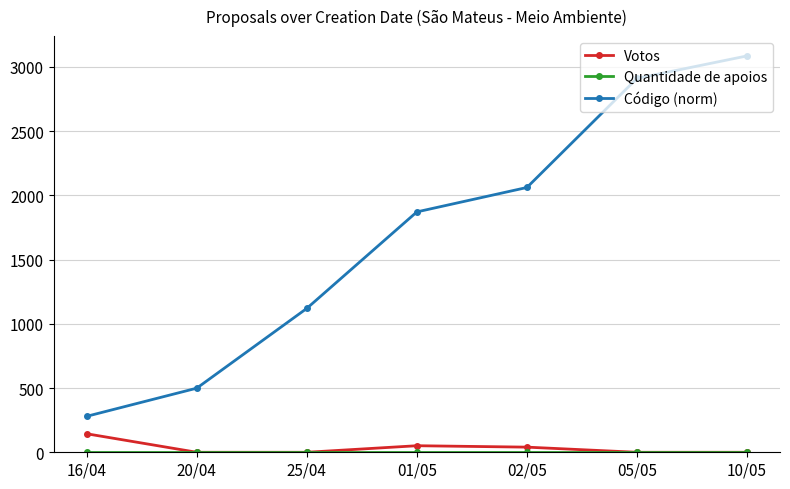

The value of Código (norm) at 16/04 is 460. True or false?

False